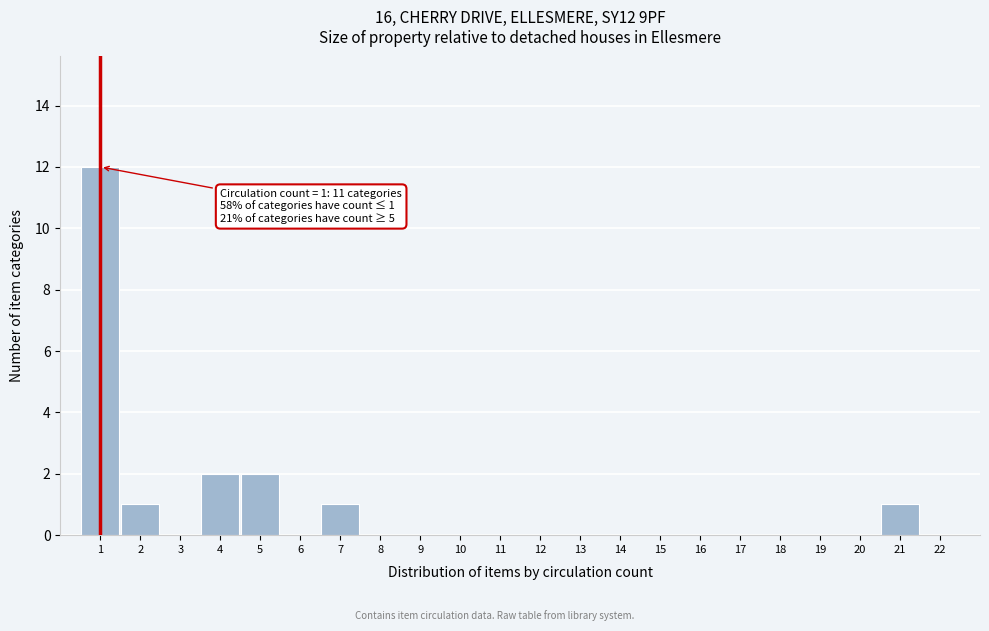

Which range on the x-axis has the tallest bar?

0.5 to 1.5